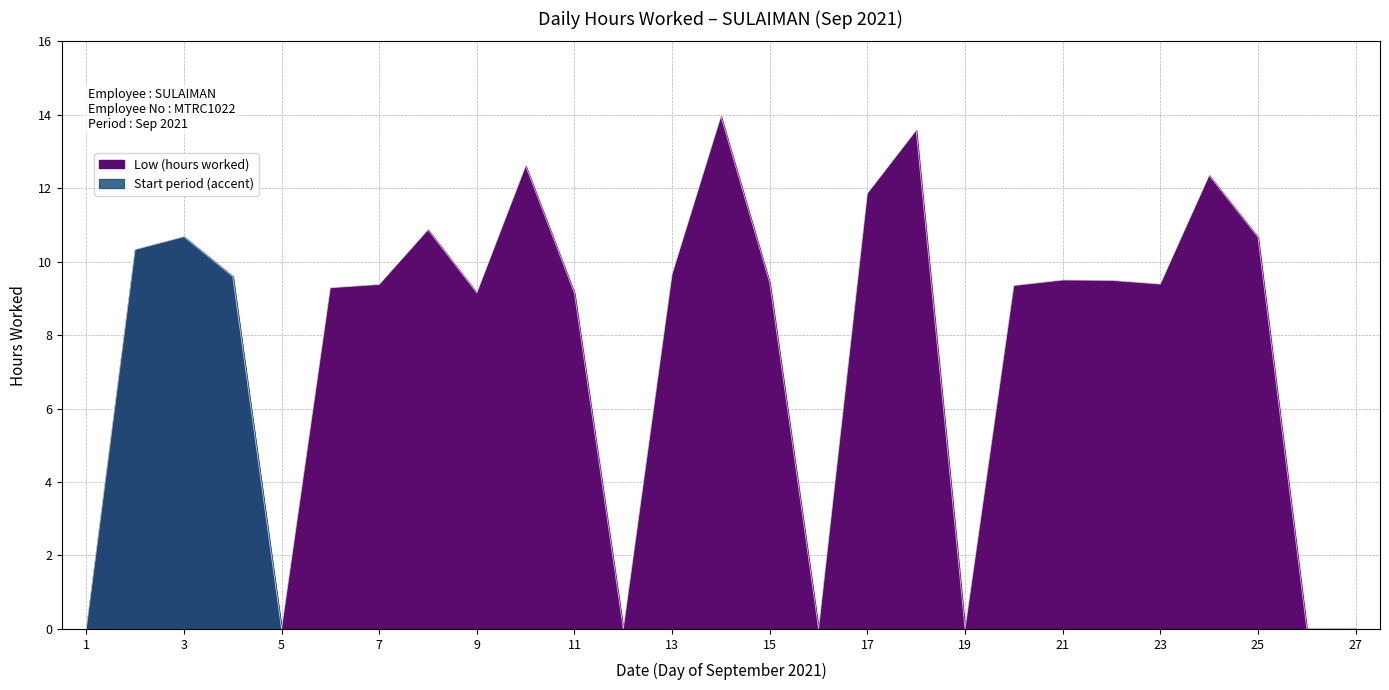

Does the chart display data point markers on the line(s)?

No